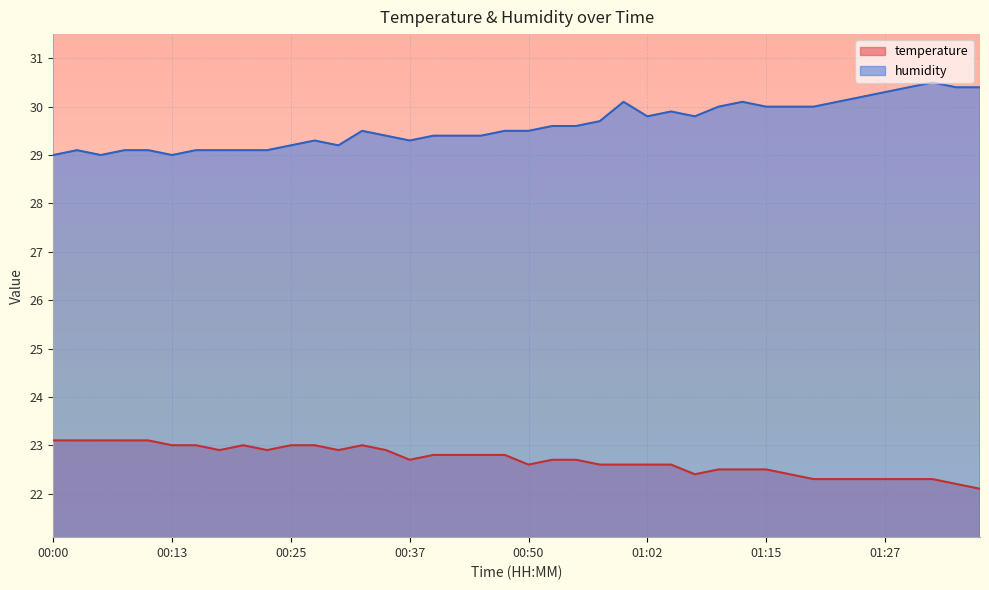

What is the total value across all series at 01:29?

52.7